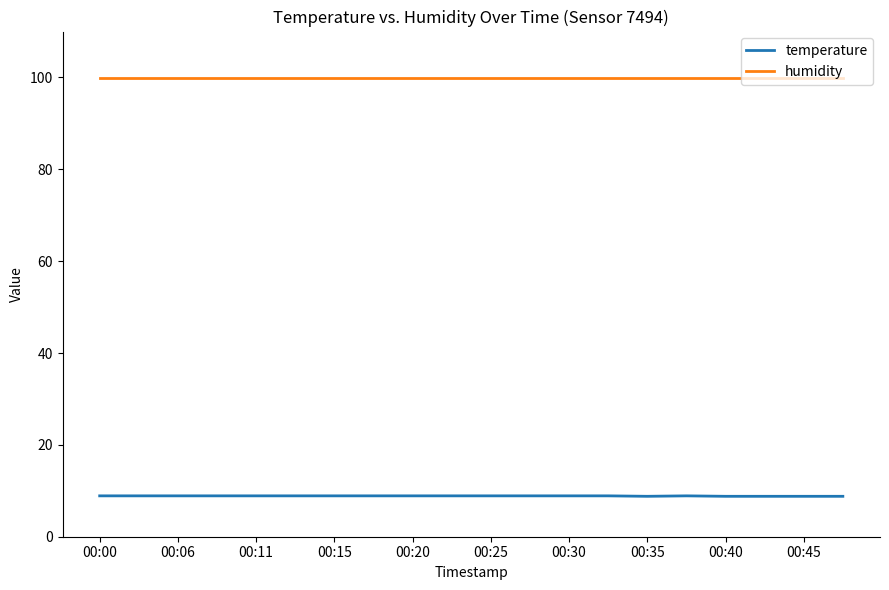

List the series in order of their peak value, highest first.

humidity, temperature